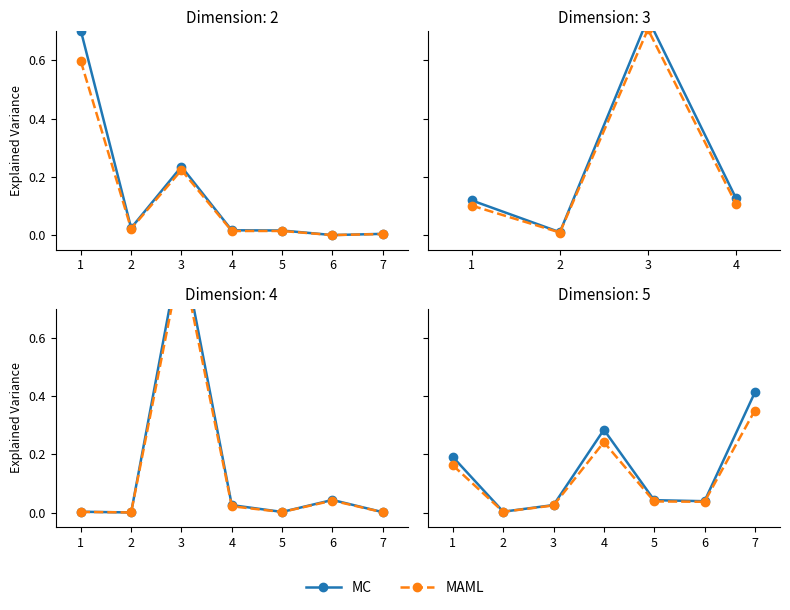

What is the sum of the MAML values at 2 and 1?

0.2